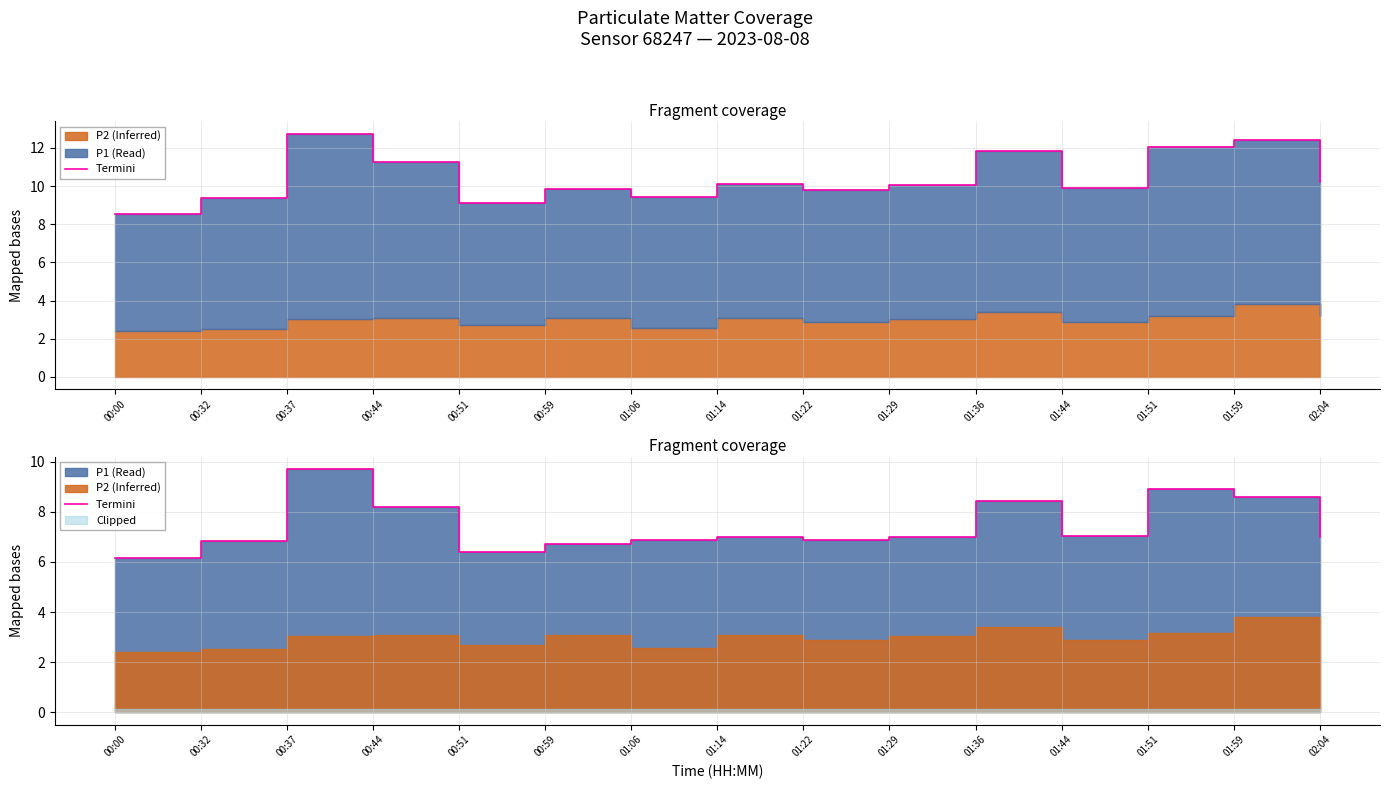

At which category does the data reach its first local valley?

00:51